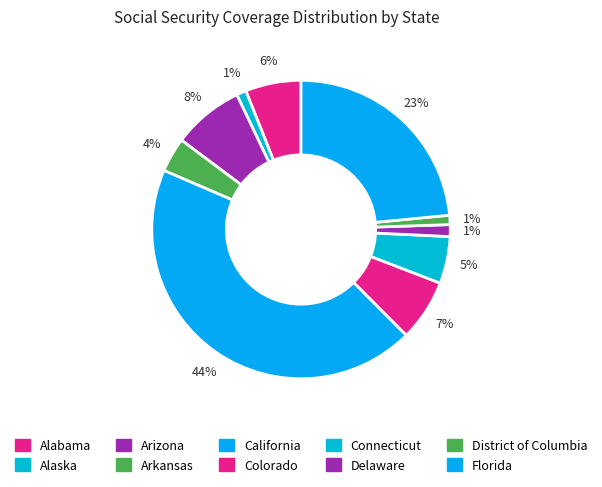

To the nearest percent, what is the difference between the largest and smallest slice percentages?

43%